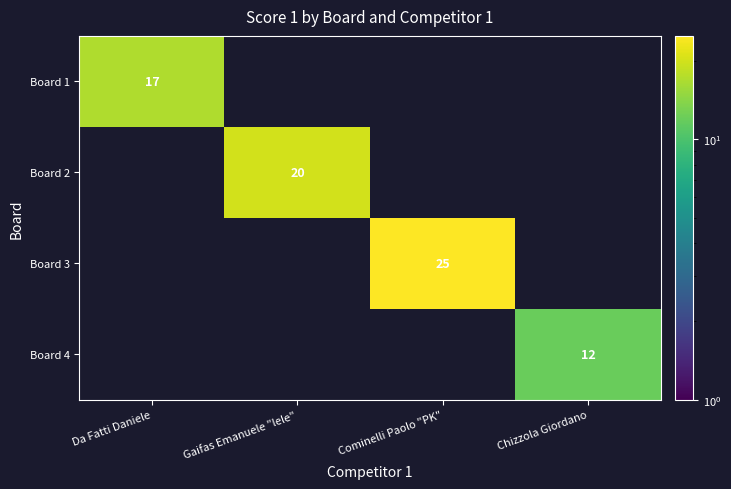

The value of Board 2 at Gaifas Emanuele "lele" is 20. True or false?

True